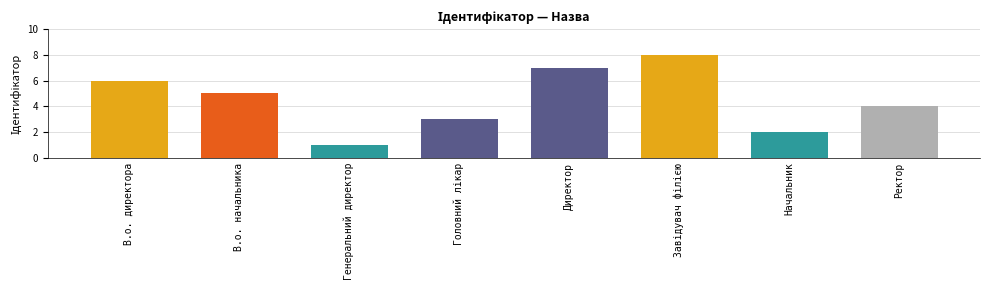

What is the approximate value at Ректор?

4